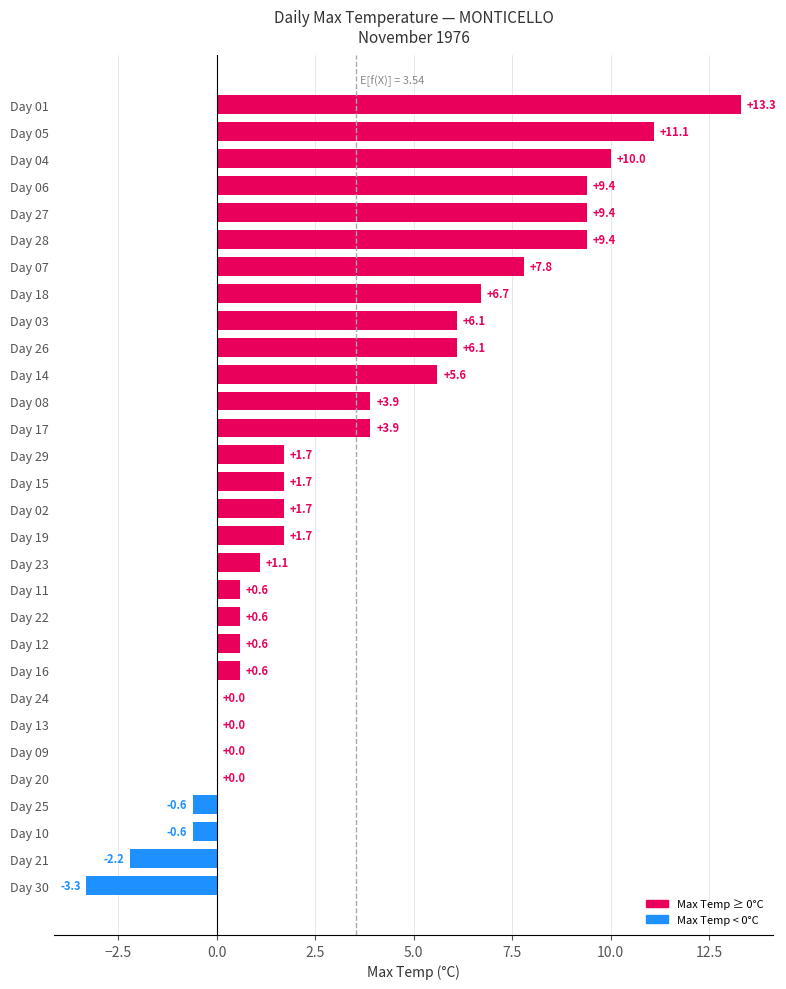

Between Day 13 and Day 21, which is larger?

Day 13